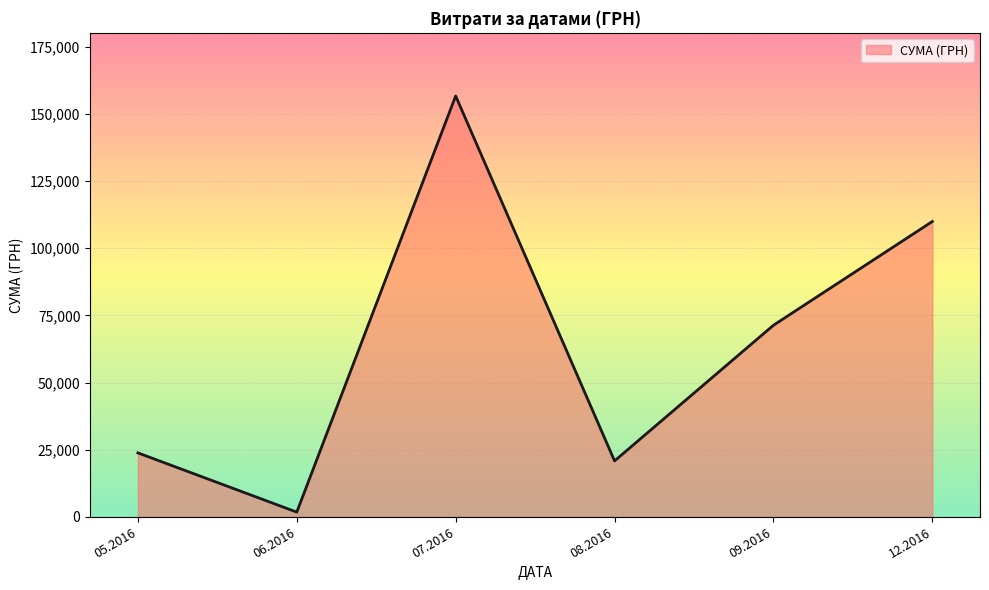

Reading right to left, what are all the values shown in this chart?

109956.0	71317.2	20806.7	156699.6	1735.0	23794.2